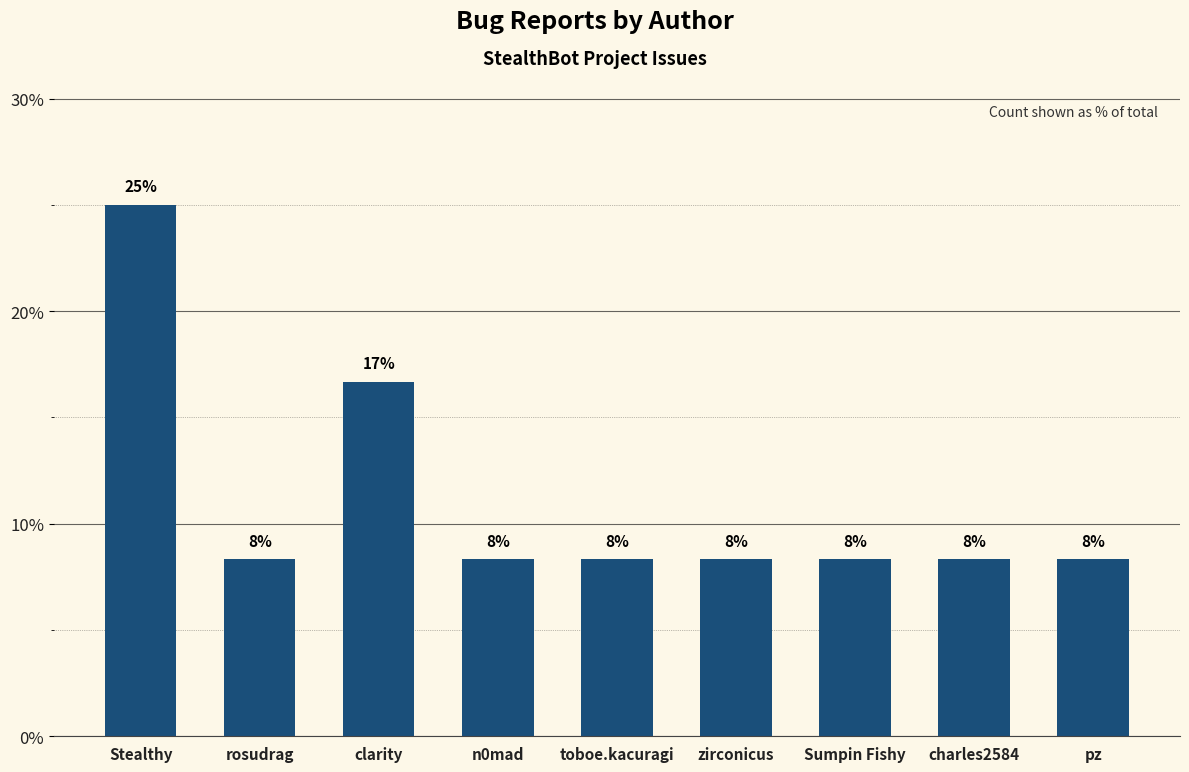

What position from the left is clarity?

3